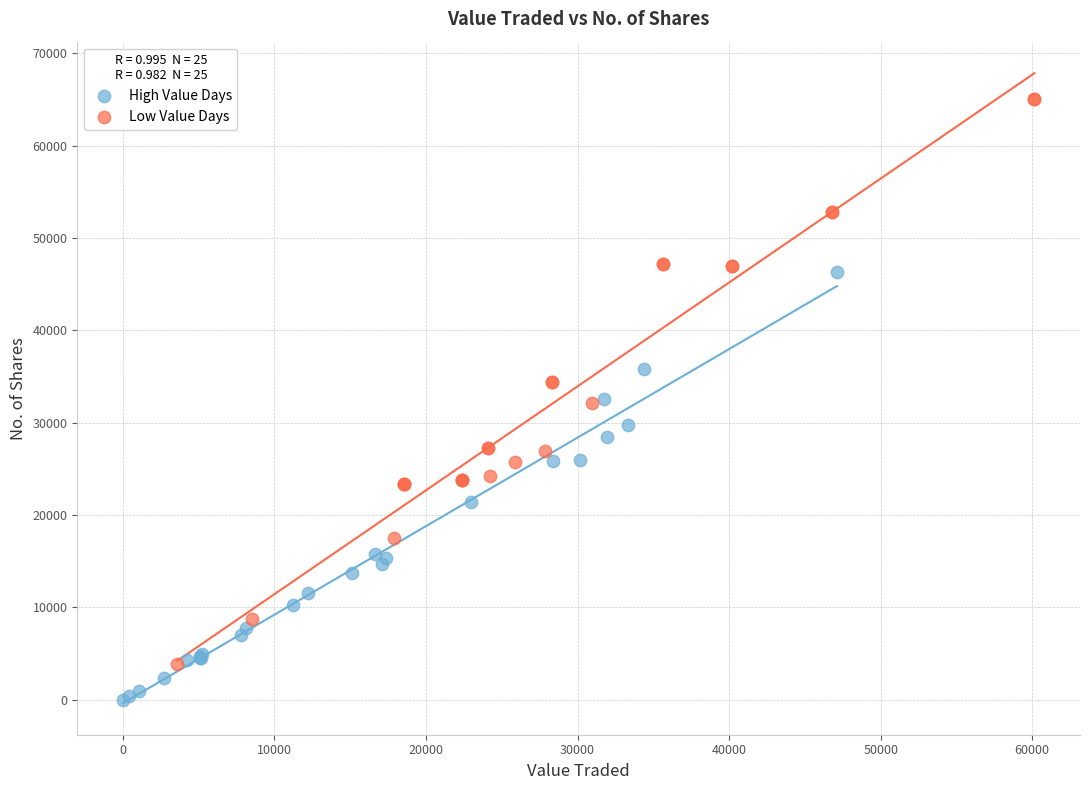

Which series has the largest Y range (max minus min)?

Low Value Days